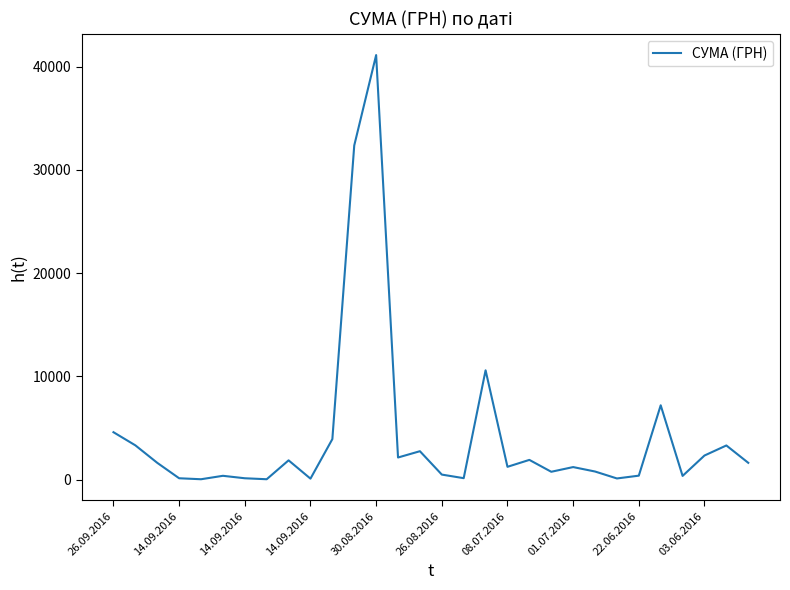

What is the difference between the maximum and minimum values?

41089.4